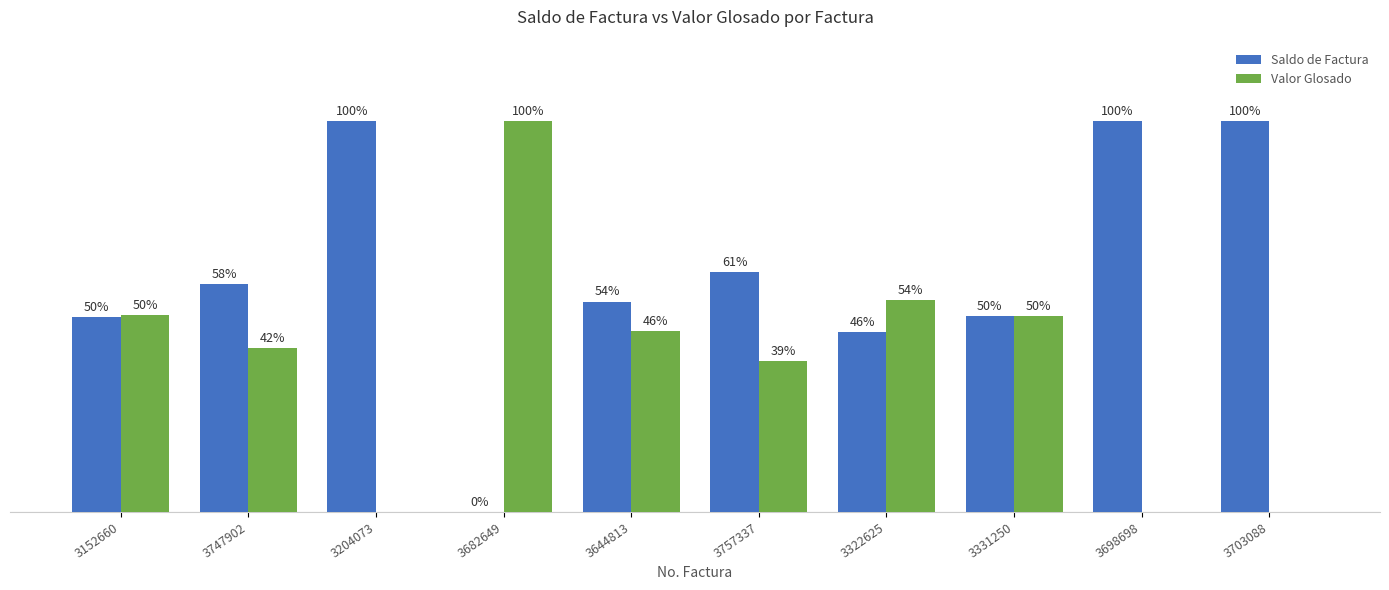

Which series has the largest total across all categories?

Saldo de Factura